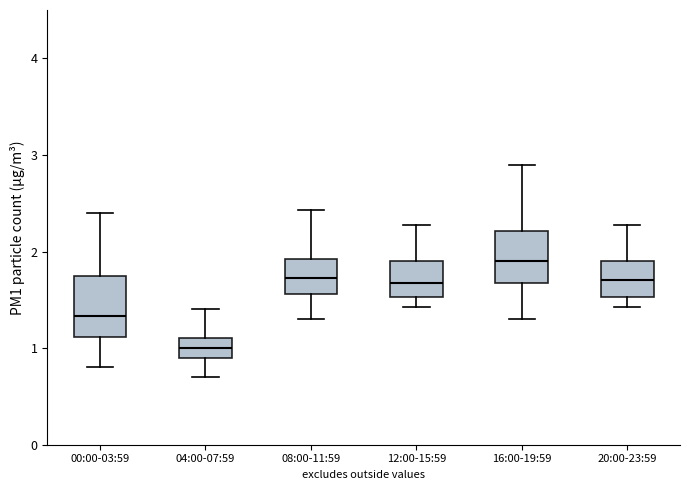

Where is the lower edge of the box for 00:00-03:59 on the y-axis? The values are not printed on the chart, so give them approximately, as read against the axis.

1.1